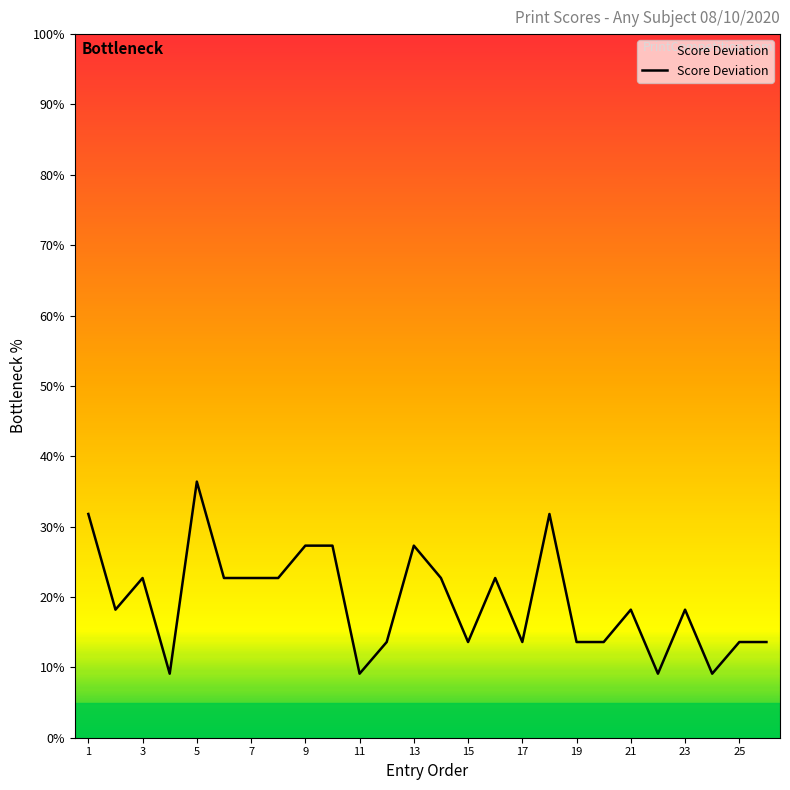

What is the difference between the maximum and minimum values?

27.3